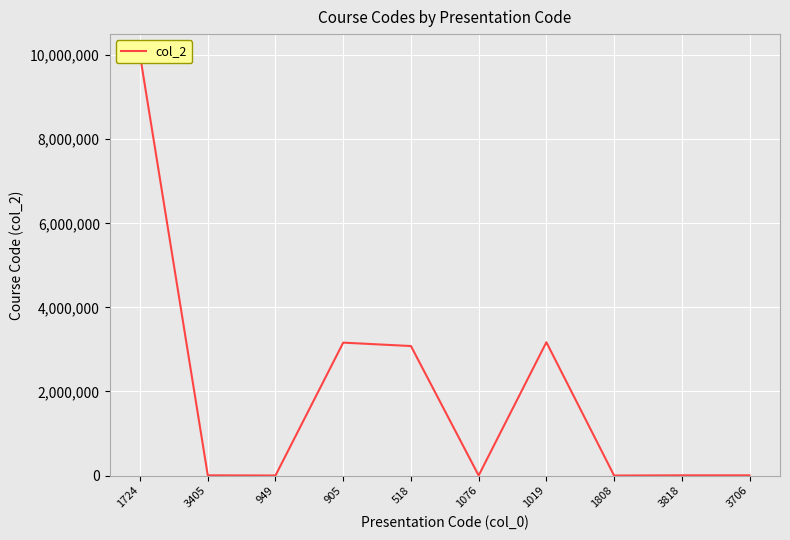

Where is the data nearest to the value 4996354?

1019